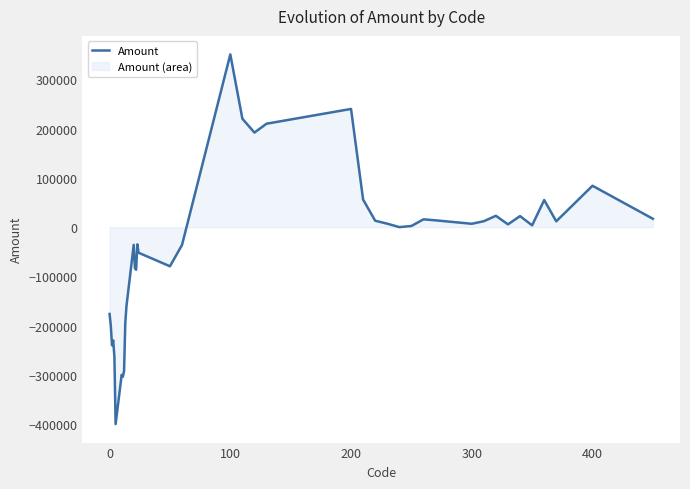

The chart shows a value of -176400 at 0. True or false?

True